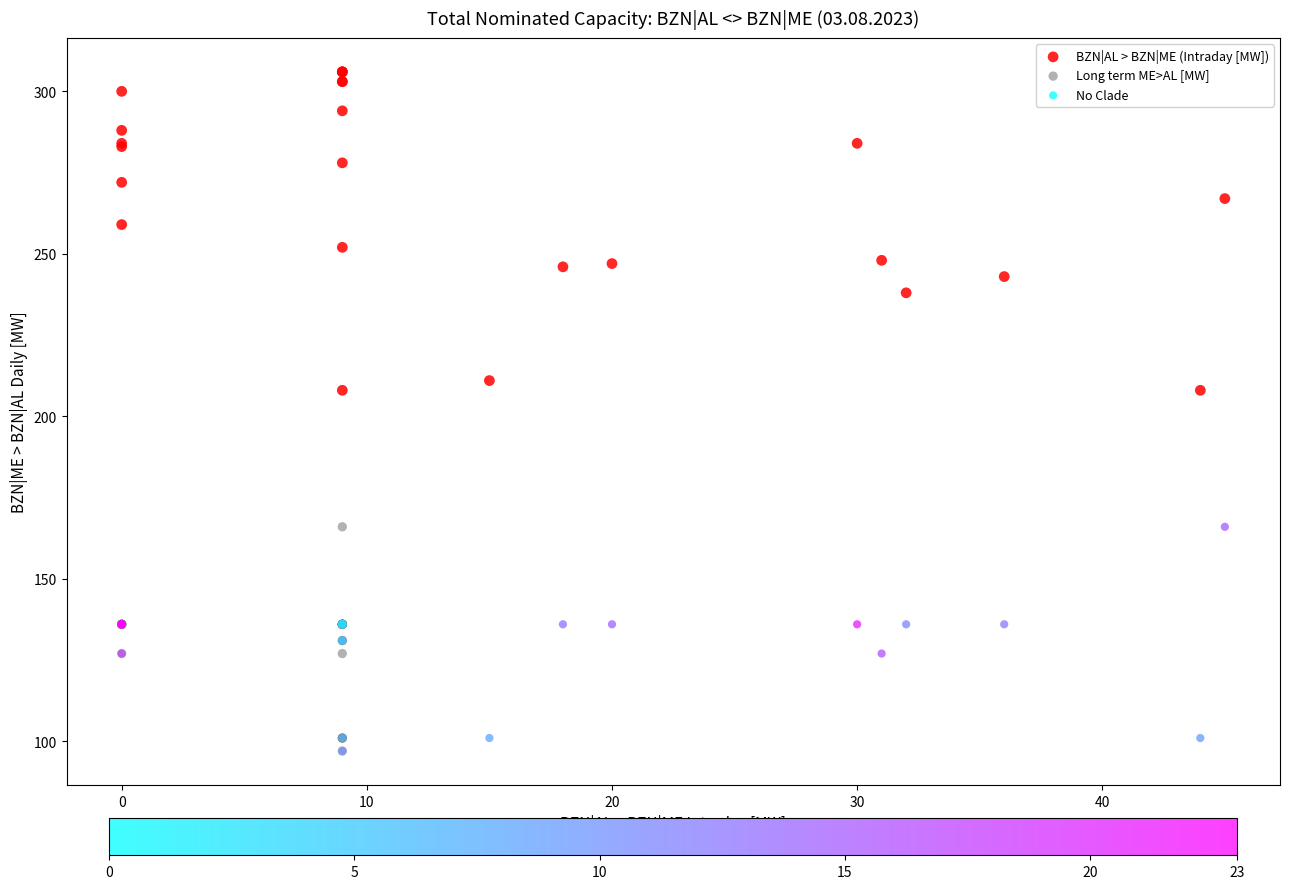

Which series has the largest Y range (max minus min)?

BZN|AL > BZN|ME (Intraday [MW])